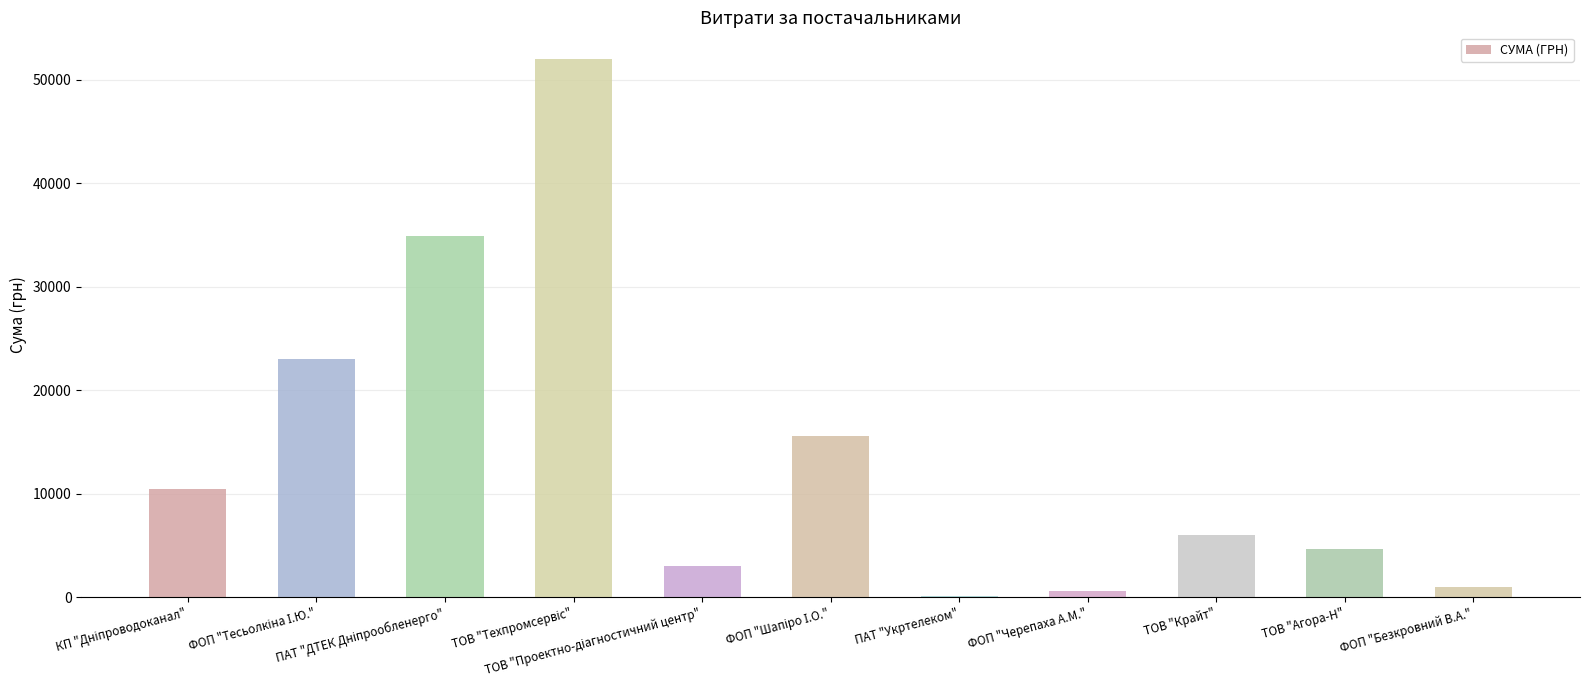

What is the greatest value displayed?

51980.0